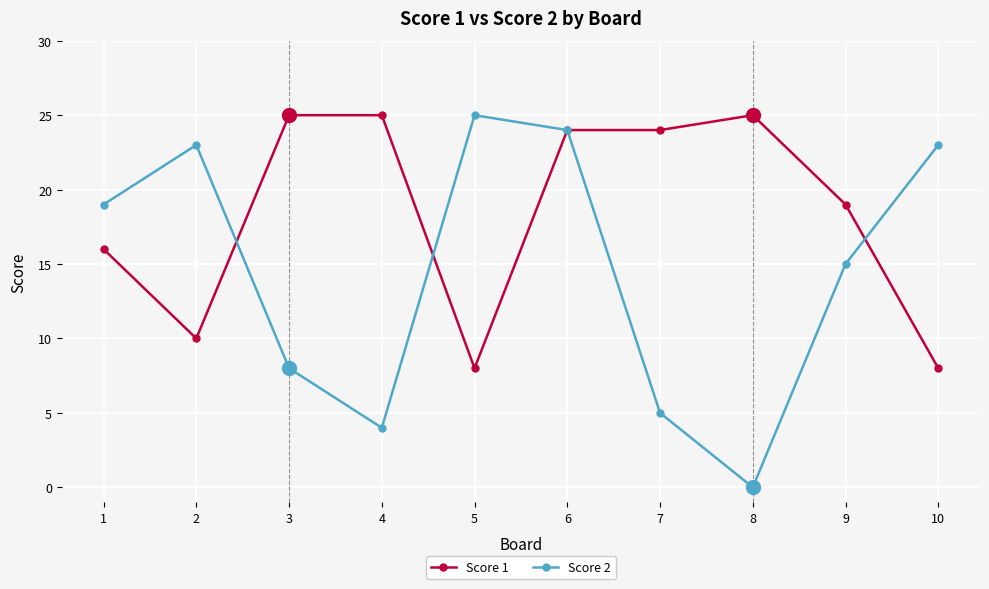

Reading left to right, transcribe all the data shown in this chart.

Score 1: 16	10	25	25	8	24	24	25	19	8
Score 2: 19	23	8	4	25	24	5	0	15	23